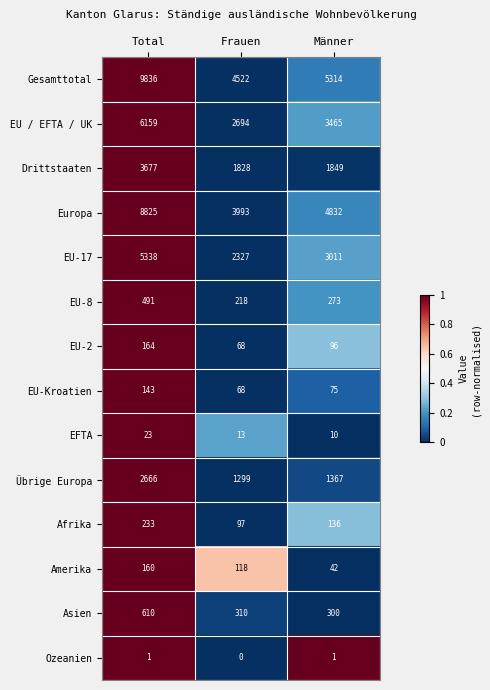

Is it true that EU-Kroatien equals 111 at Männer?

False